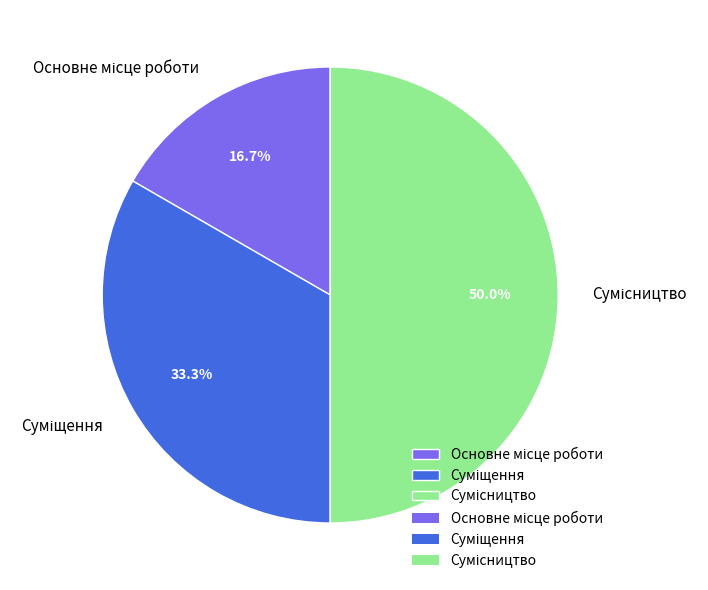

Does Суміщення account for over 50% of the chart?

No